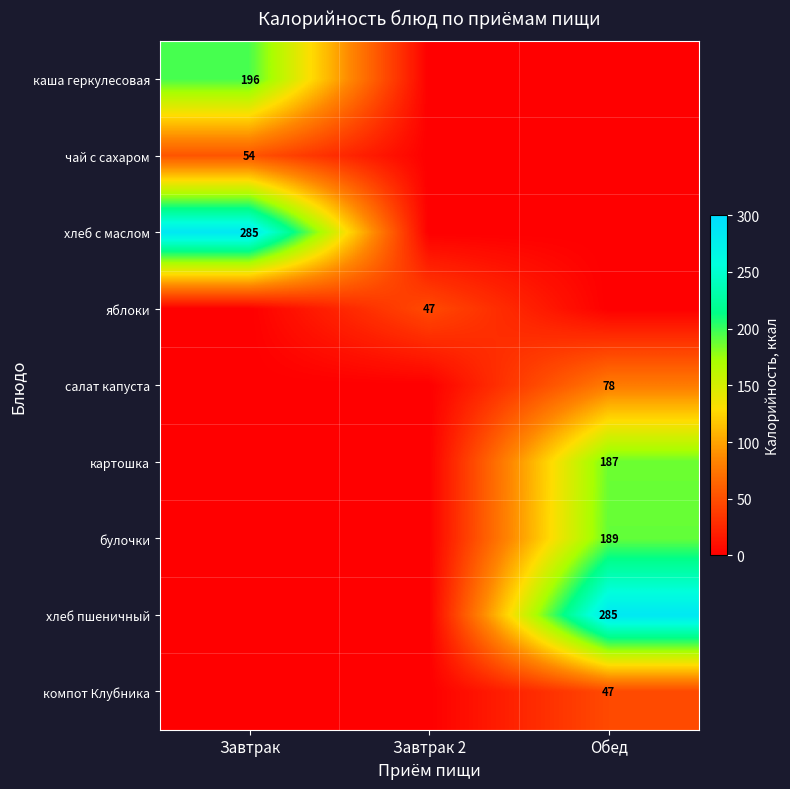

Which category has the highest value in the яблоки series?

Завтрак 2